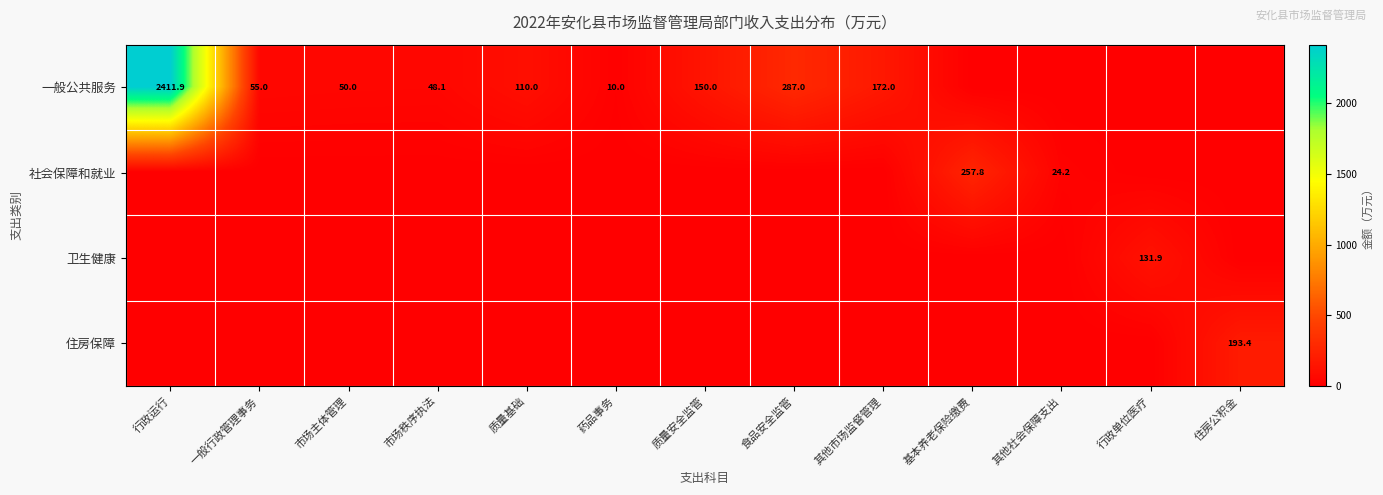

Is it true that 一般公共服务 equals 150.8 at 食品安全监管?

False